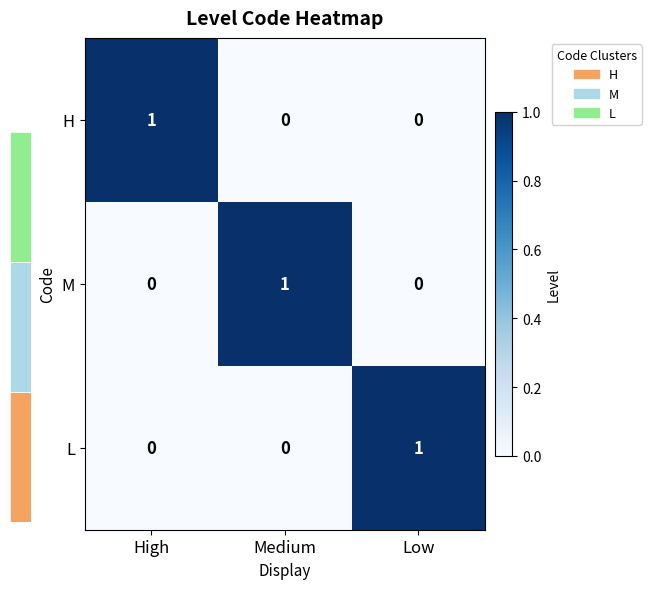

Count the H values in the range 0 to 1.

3